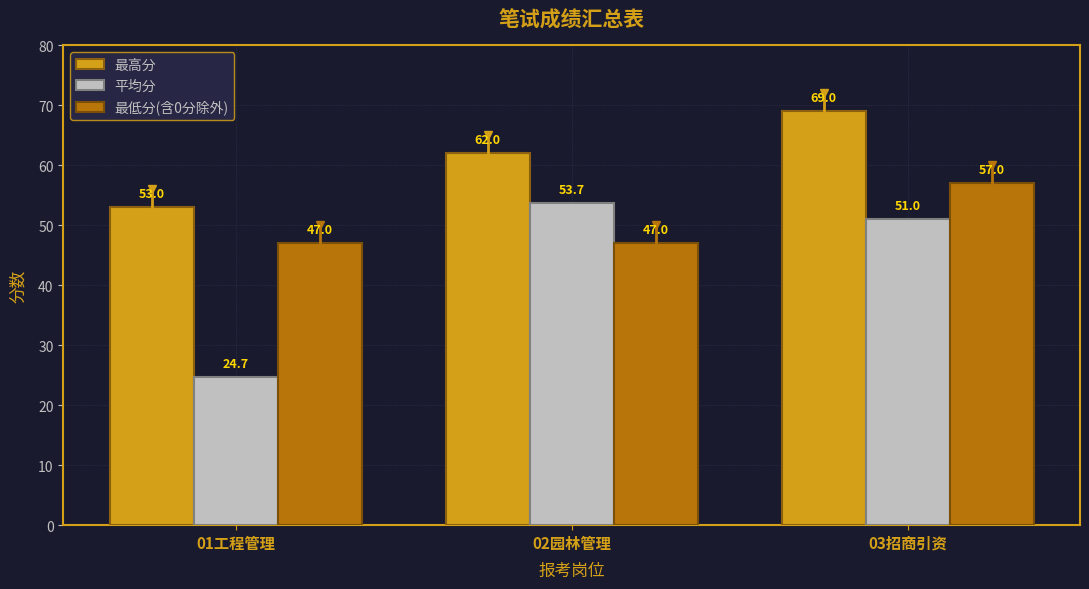

What is the label of the 1st bar from the right?

03招商引资